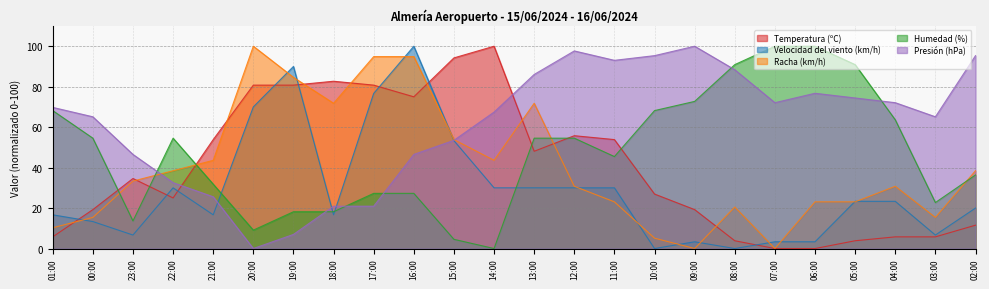

Reading left to right, list all the values displayed in this chart.

Temperatura (ºC): 5.8	19.2	34.6	25.0	53.8	80.8	80.8	82.7	80.8	75.0	94.2	100.0	48.1	55.8	53.8	26.9	19.2	3.8	0.0	0.0	3.8	5.8	5.8	11.5
Velocidad del viento (km/h): 16.7	13.3	6.7	30.0	16.7	70.0	90.0	16.7	76.7	100.0	53.3	30.0	30.0	30.0	30.0	0.0	3.3	0.0	3.3	3.3	23.3	23.3	6.7	20.0
Racha (km/h): 10.3	15.4	33.3	38.5	43.6	100.0	84.6	71.8	94.9	94.9	53.8	43.6	71.8	30.8	23.1	5.1	0.0	20.5	0.0	23.1	23.1	30.8	15.4	38.5
Humedad (%): 68.2	54.5	13.6	54.5	31.8	9.1	18.2	18.2	27.3	27.3	4.5	0.0	54.5	54.5	45.5	68.2	72.7	90.9	100.0	100.0	90.9	63.6	22.7	36.4
Presión (hPa): 69.8	65.1	46.5	32.6	25.6	0.0	7.0	20.9	20.9	46.5	53.5	67.4	86.0	97.7	93.0	95.3	100.0	88.4	72.1	76.7	74.4	72.1	65.1	95.3